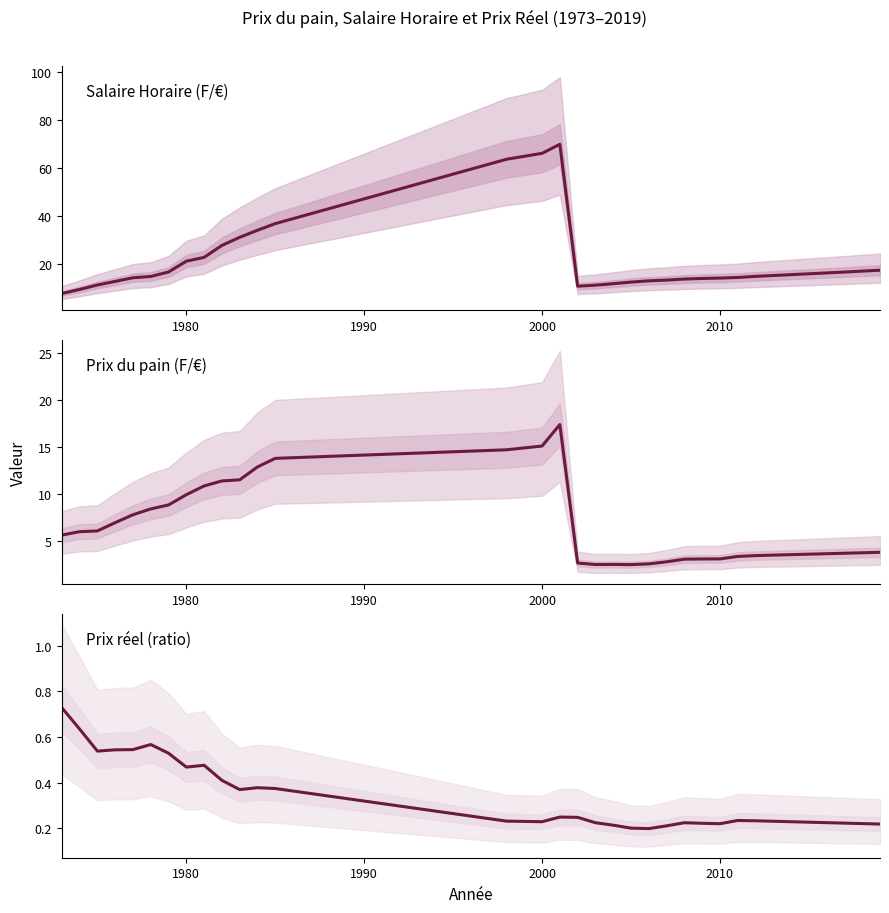

Rank the series by their maximum value, from highest to lowest.

Salaire Horaire, Prix, Prix réel